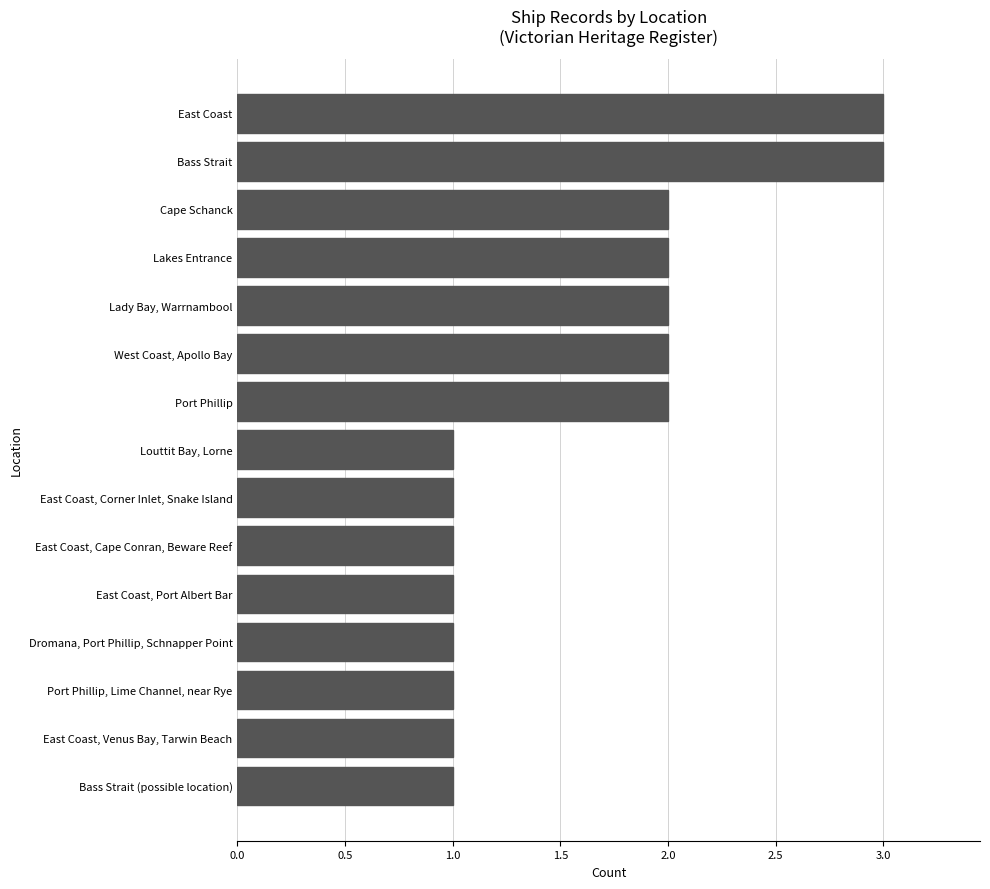

What is the difference between the maximum and minimum values?

2